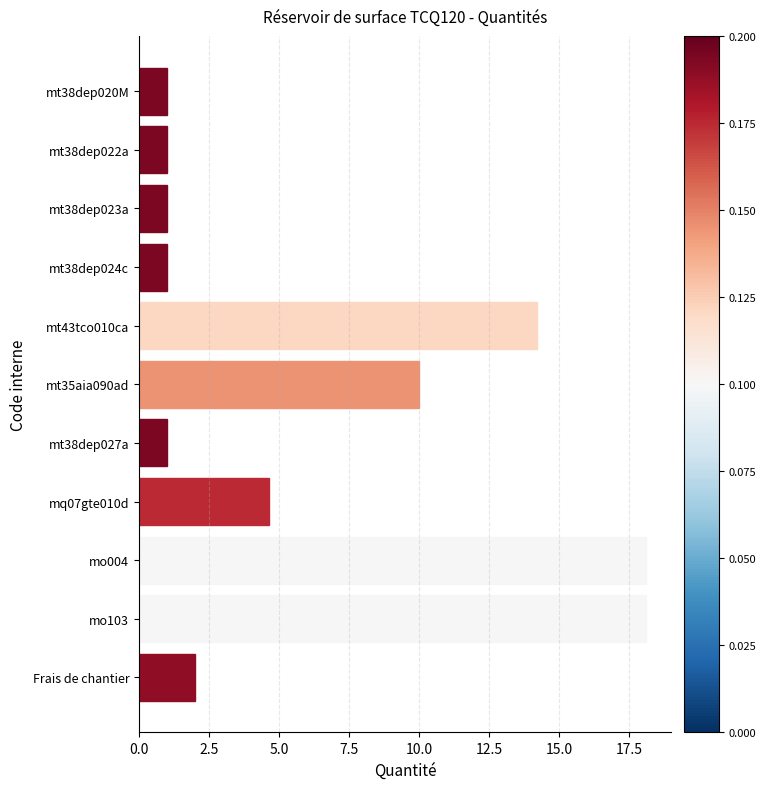

Approximately how many times larger is the value at mo004 compared to mt38dep023a?

18.1